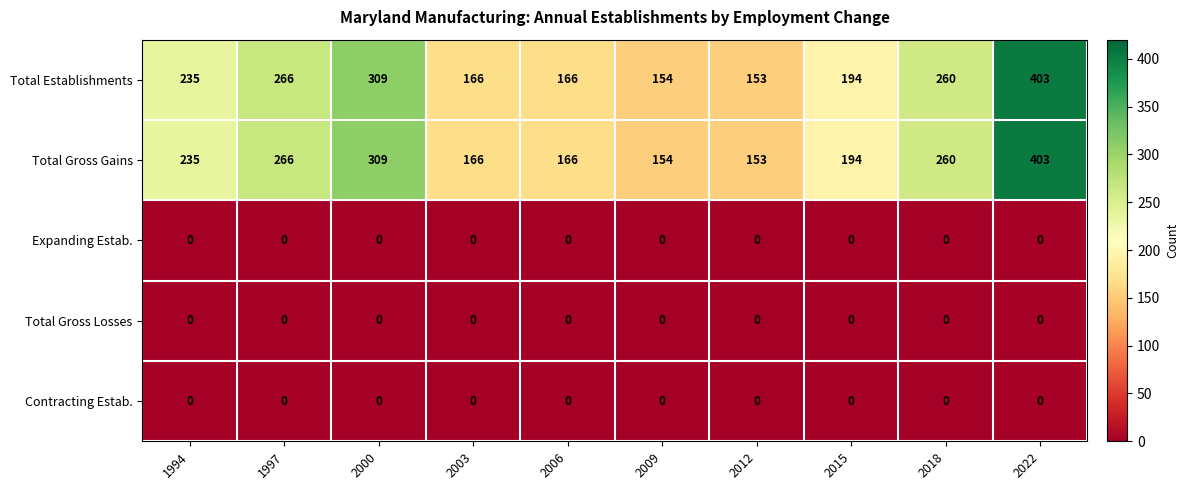

True or false: Total Gross Gains has a value of 166 at 2006.

True